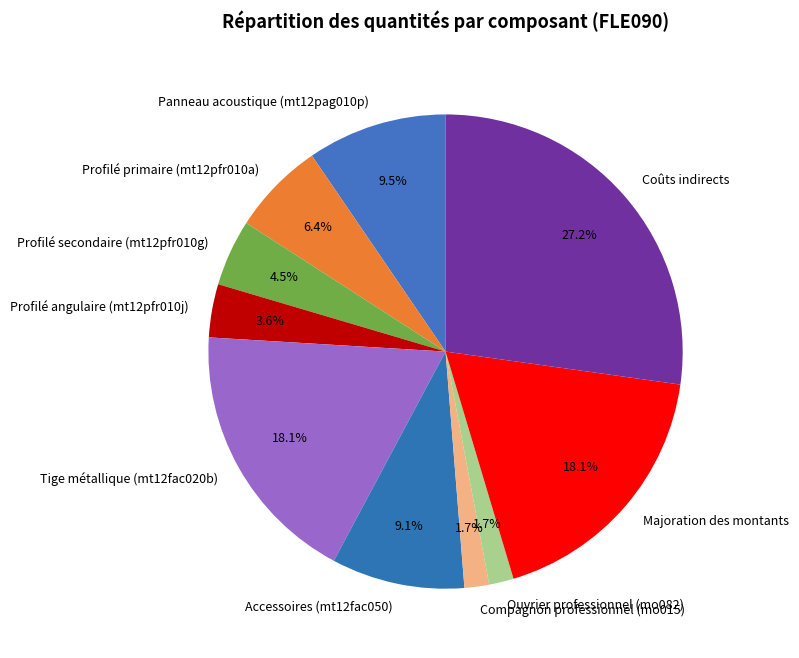

How many segments does this pie chart have?

10